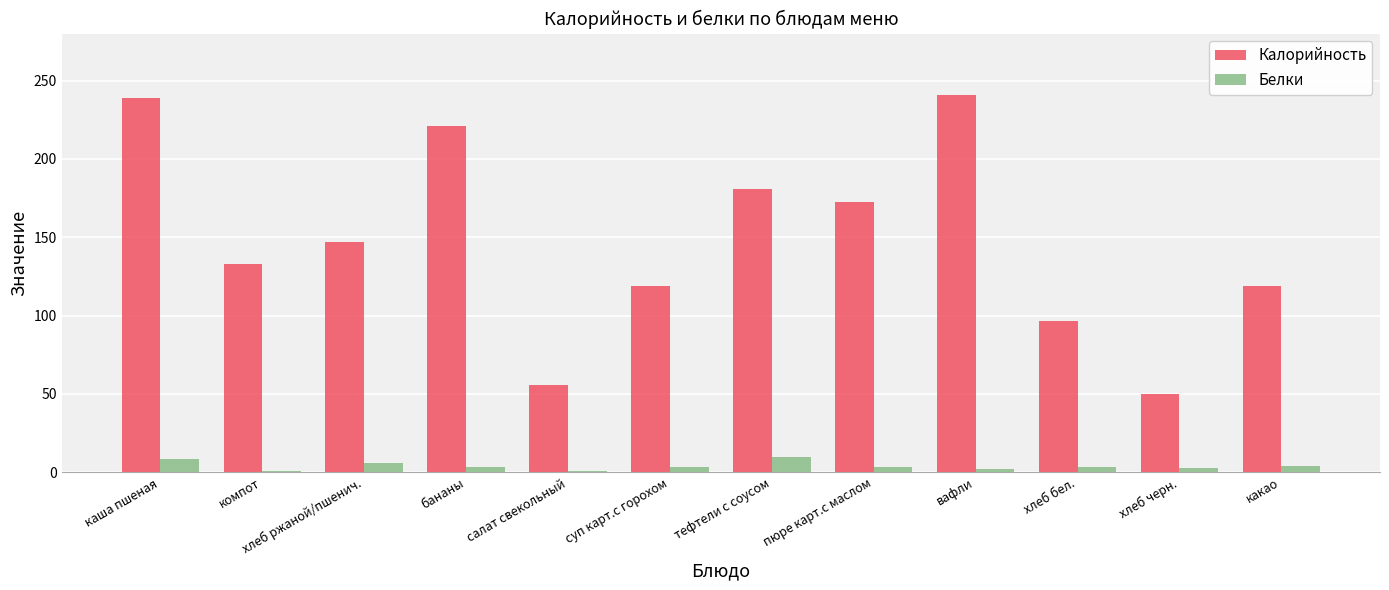

Which series changed the most between хлеб бел. and какао?

Калорийность